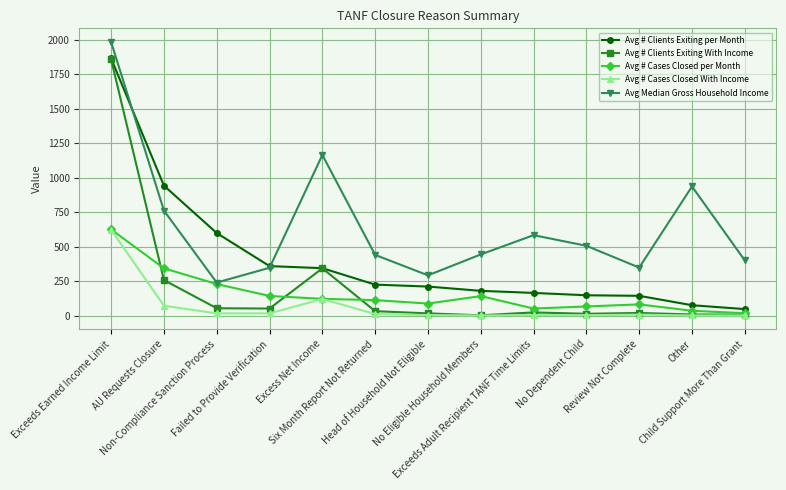

What are all the series names shown in the legend?

Avg # Clients Exiting per Month, Avg # Clients Exiting With Income, Avg # Cases Closed per Month, Avg # Cases Closed With Income, Avg Median Gross Household Income